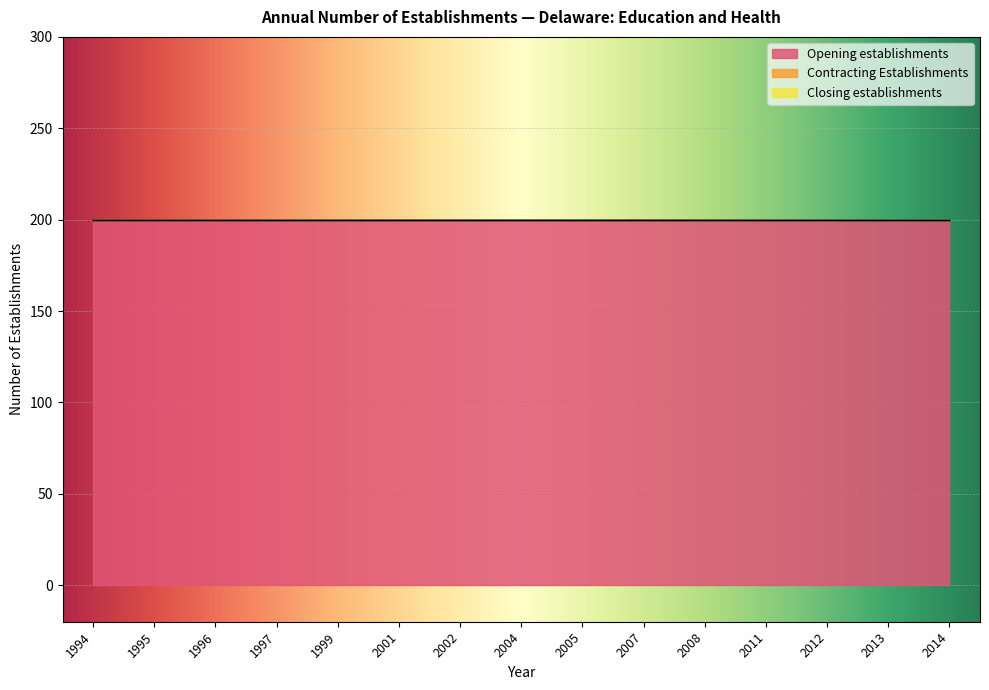

Reading right to left, what are all the values shown in this chart?

Opening establishments: 2014=200	2013=200	2012=200	2011=200	2008=200	2007=200	2005=200	2004=200	2002=200	2001=200	1999=200	1997=200	1996=200	1995=200	1994=200
Contracting Establishments: 2014=0	2013=0	2012=0	2011=0	2008=0	2007=0	2005=0	2004=0	2002=0	2001=0	1999=0	1997=0	1996=0	1995=0	1994=0
Closing establishments: 2014=0	2013=0	2012=0	2011=0	2008=0	2007=0	2005=0	2004=0	2002=0	2001=0	1999=0	1997=0	1996=0	1995=0	1994=0